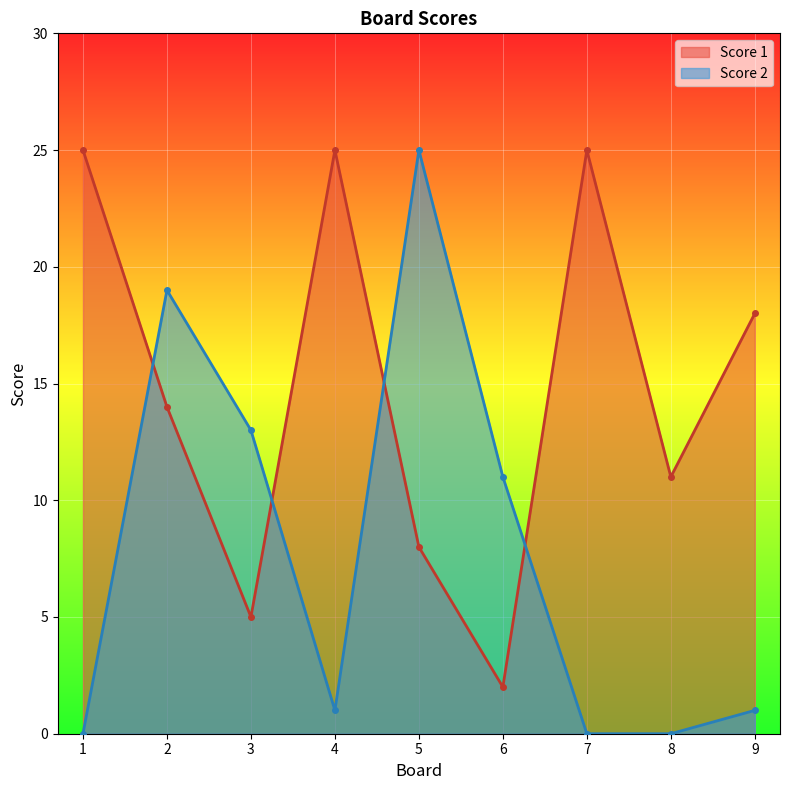

Between 7 and 9, which series saw the biggest shift?

Score 1